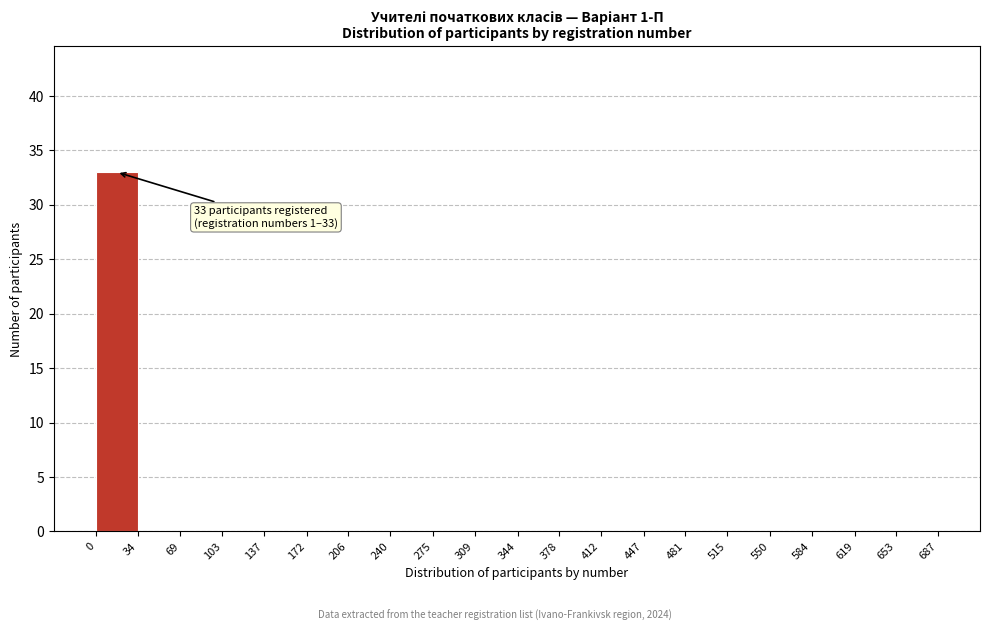

Over which range of the x-axis is the bar tallest?

0 to 34